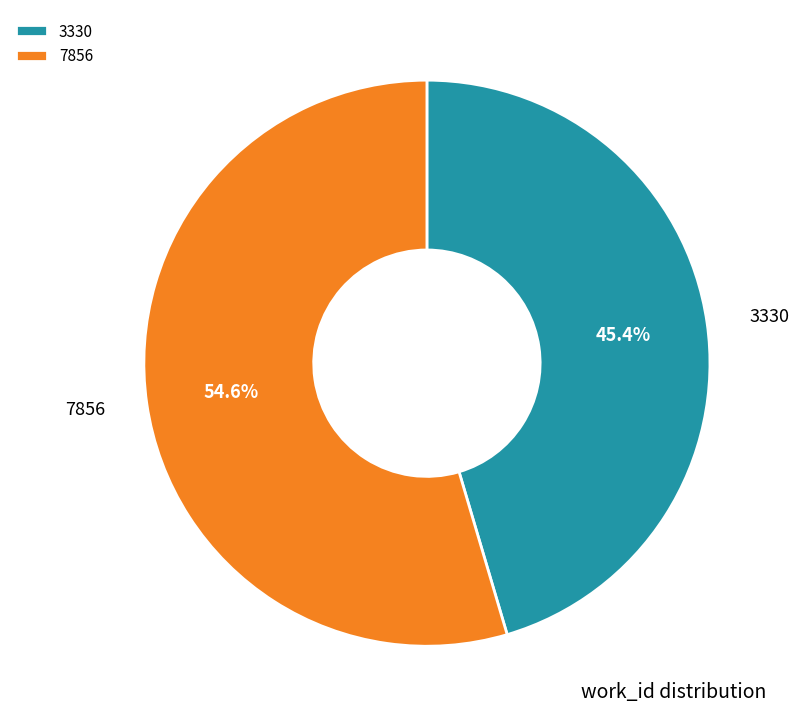

How many slices are in this pie chart?

2